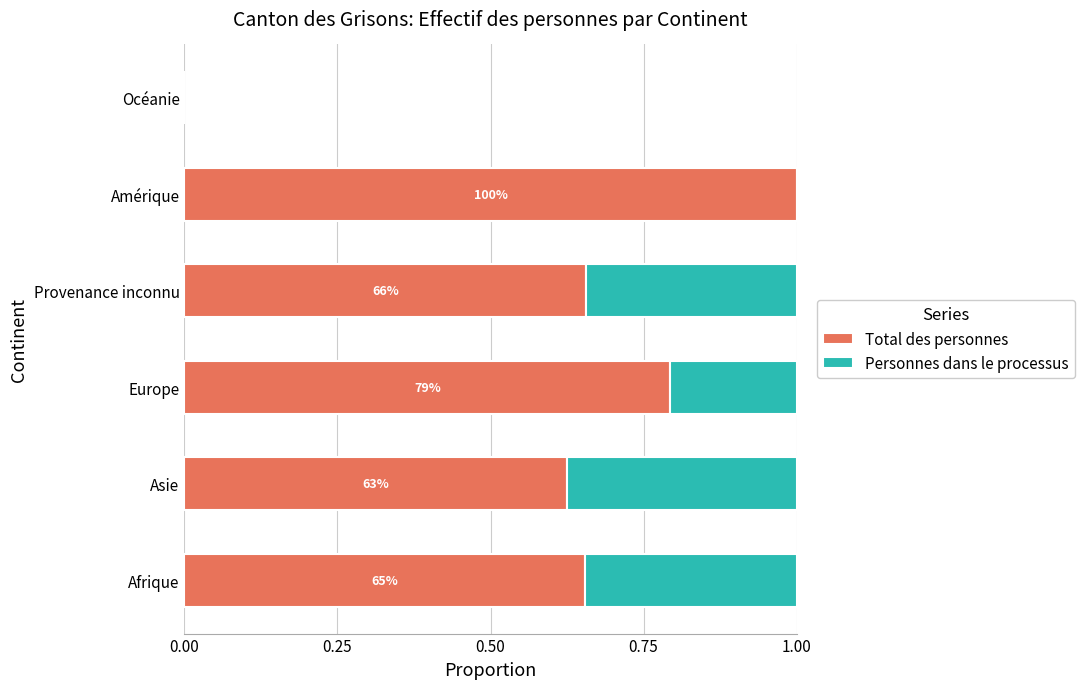

What is the total value across all series at Europe?

1.0